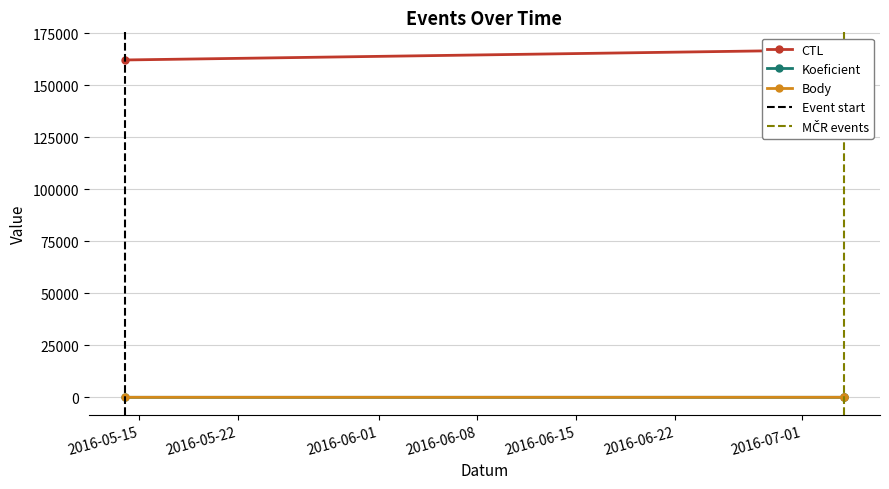

At which category does the chart reach its peak across all series?

2016-07-04